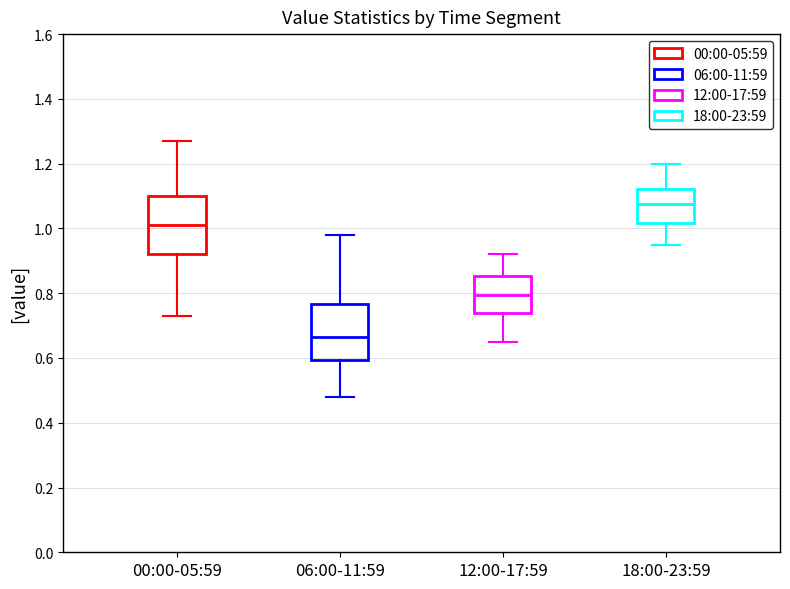

Which box has the highest median line?

18:00-23:59